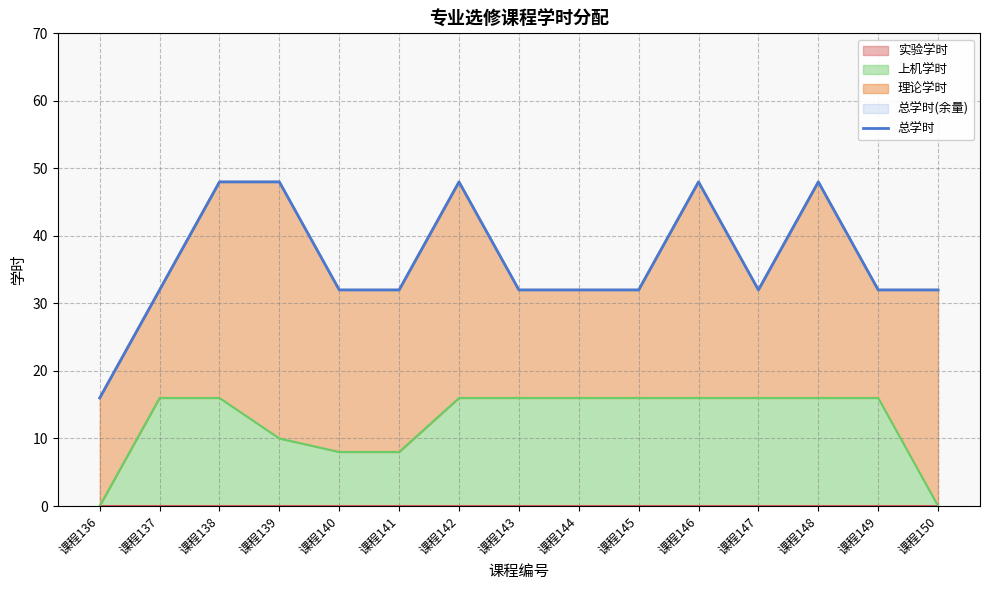

Approximately how many times larger is the value at 课程146 compared to 课程142?

1.0